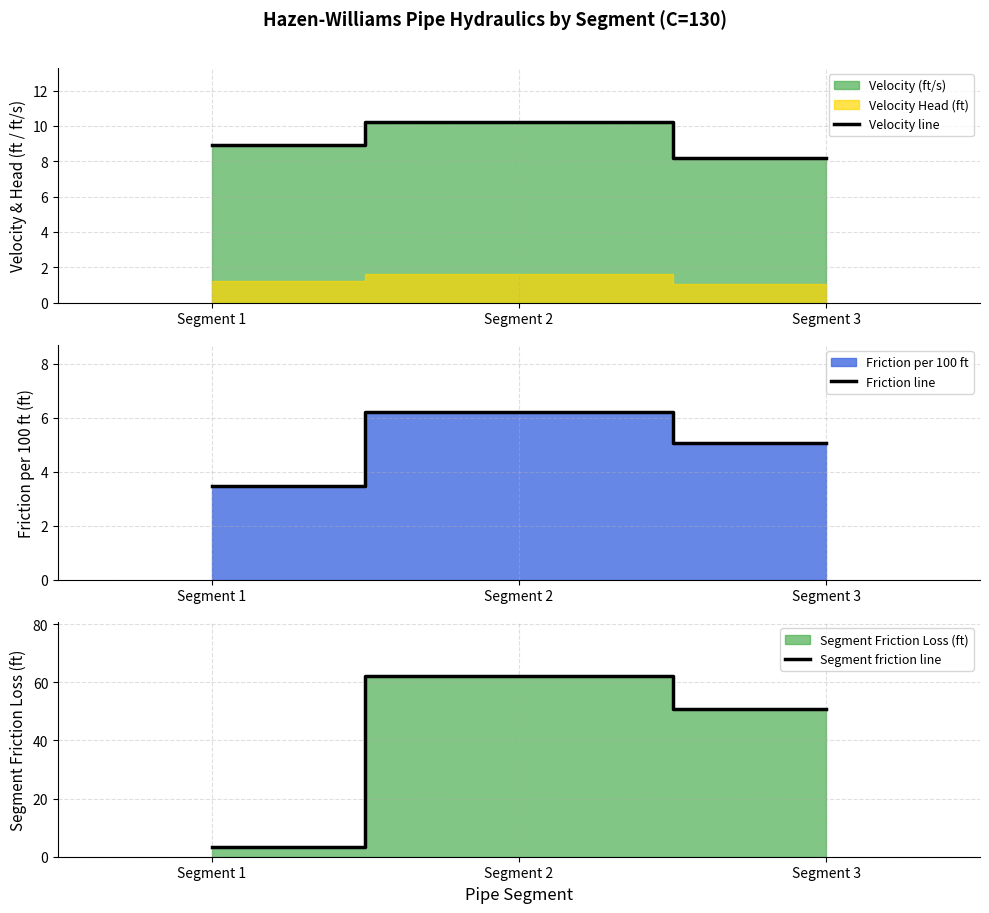

What is the spread (max minus min) of values at Segment 1?

5.5